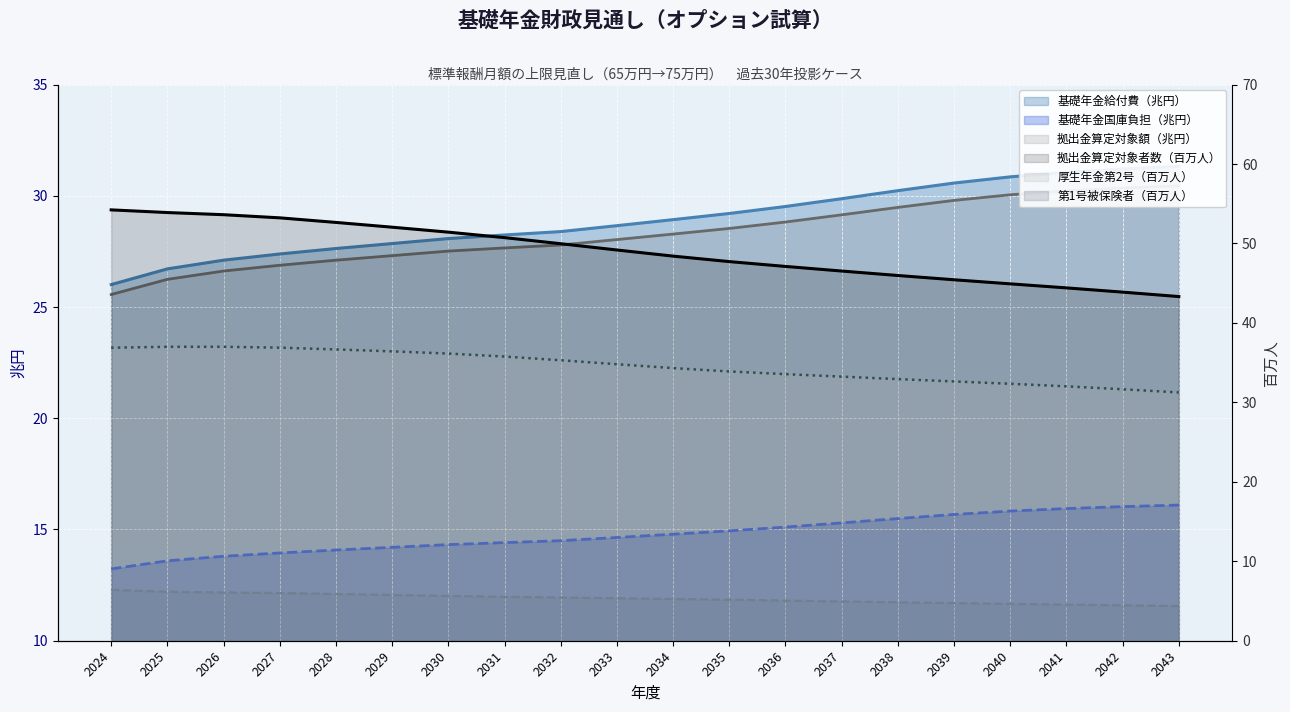

True or false: 基礎年金給付費（兆円） and 拠出金算定対象者数（百万人） cross at least once.

False